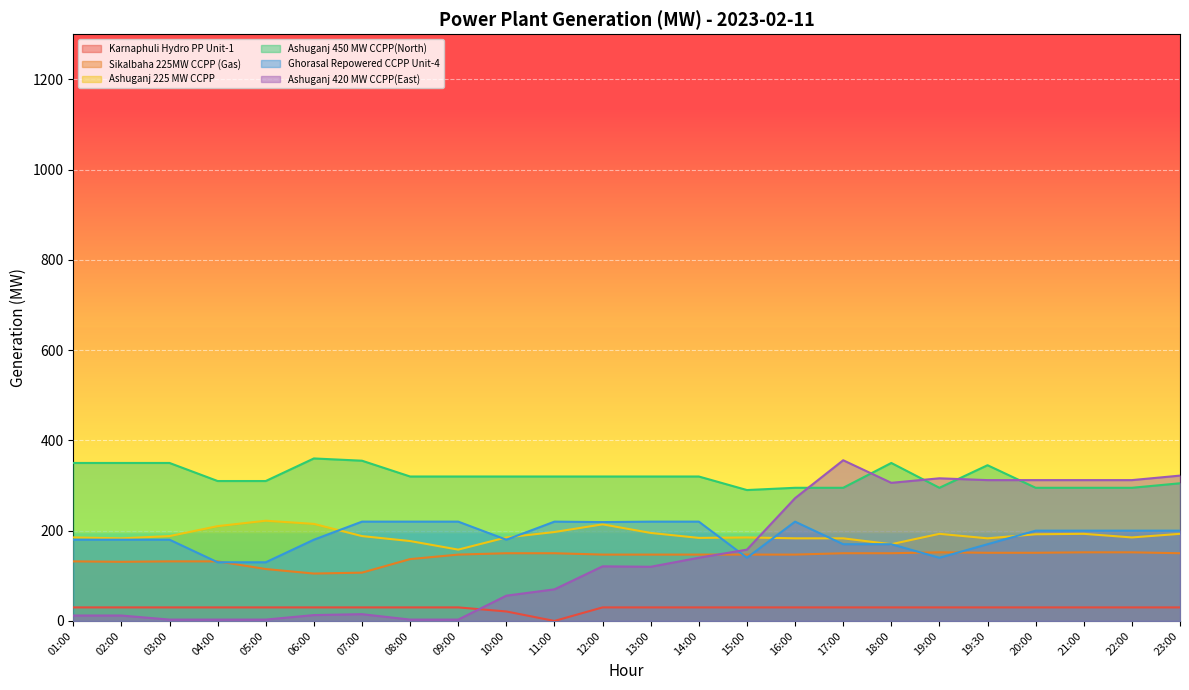

True or false: Ashuganj 225 MW CCPP and Karnaphuli Hydro PP Unit-1 intersect in this chart.

False